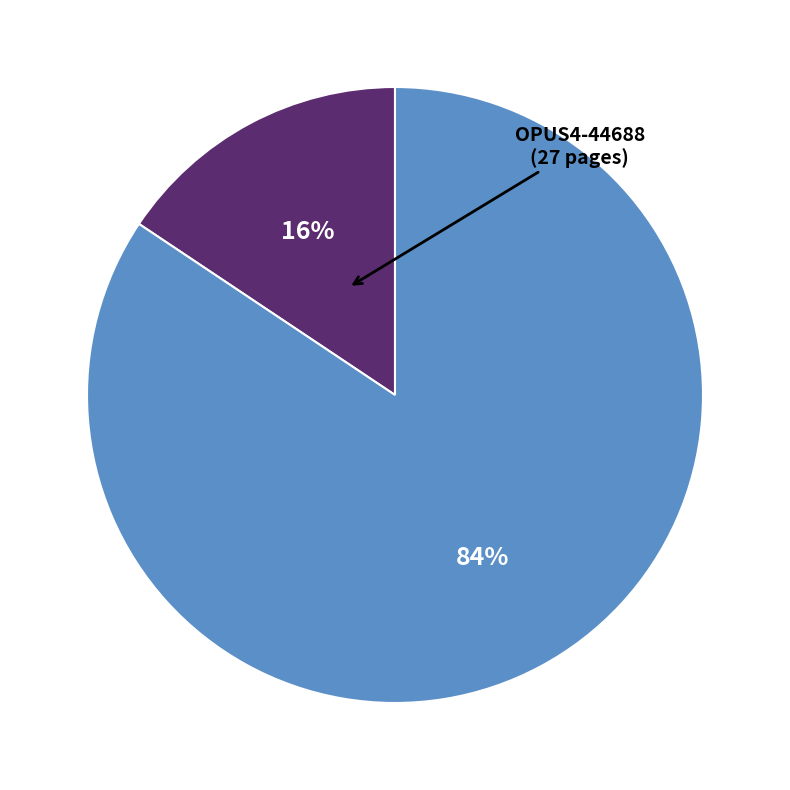

Does any single category account for the majority?

Yes